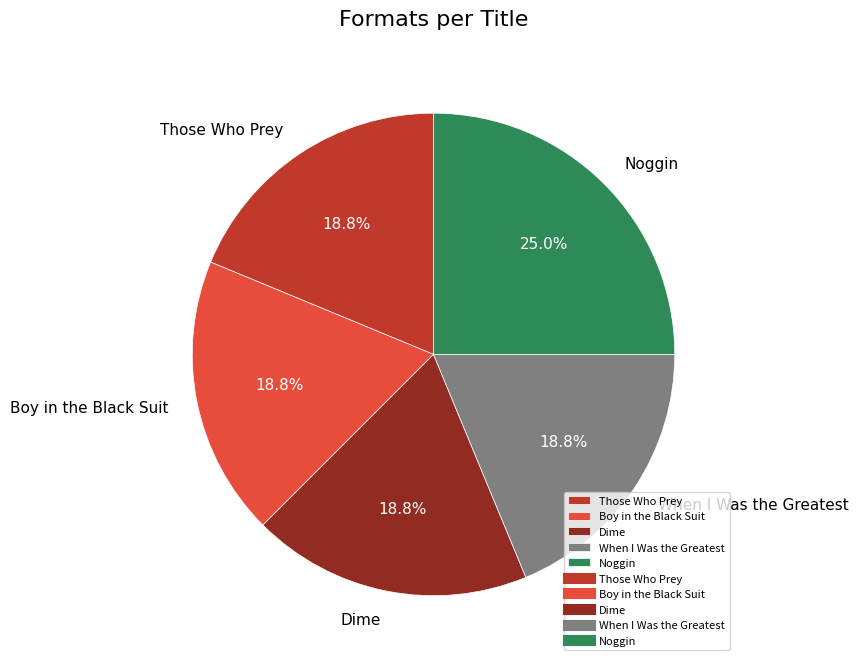

To the nearest percent, what portion does Dime represent?

19%